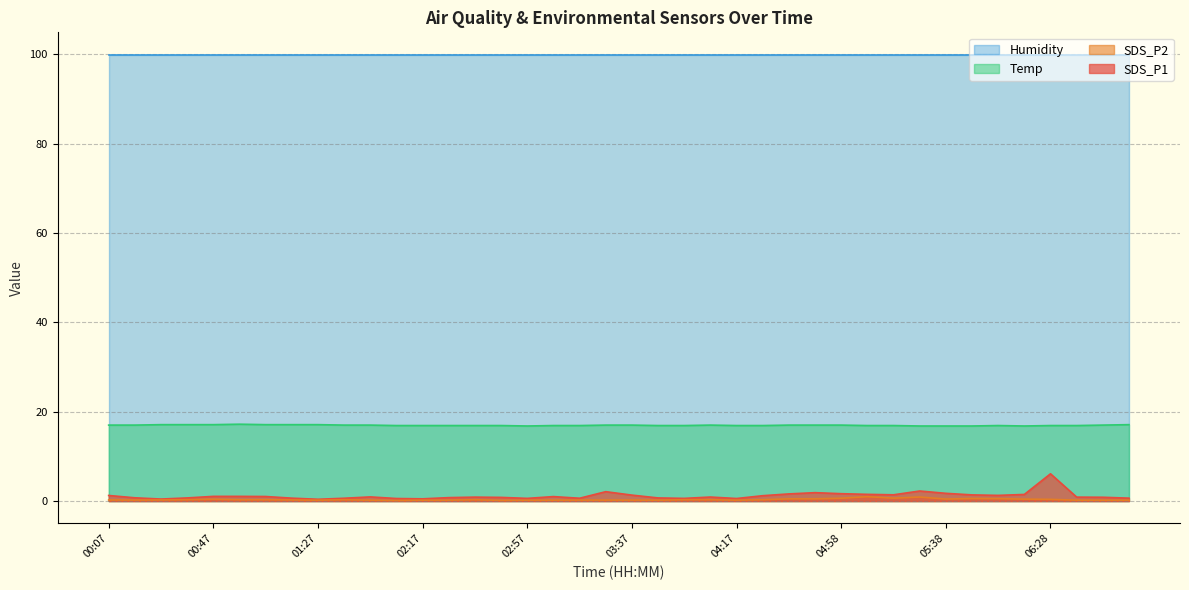

At which category is the sum across all series the highest?

06:28